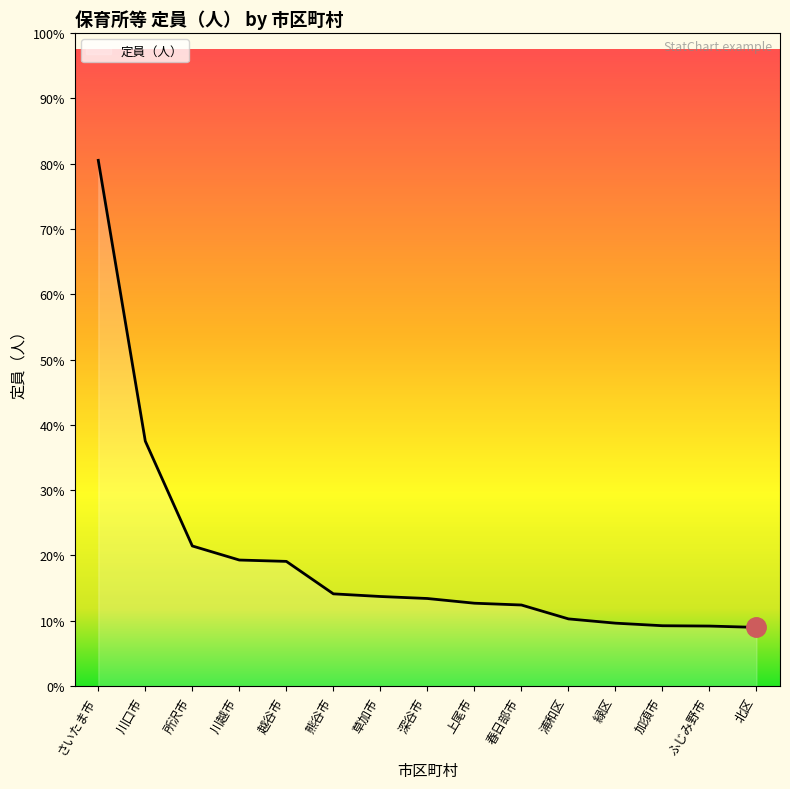

What is the ratio of the value at 川越市 to the value at 越谷市?

1.0